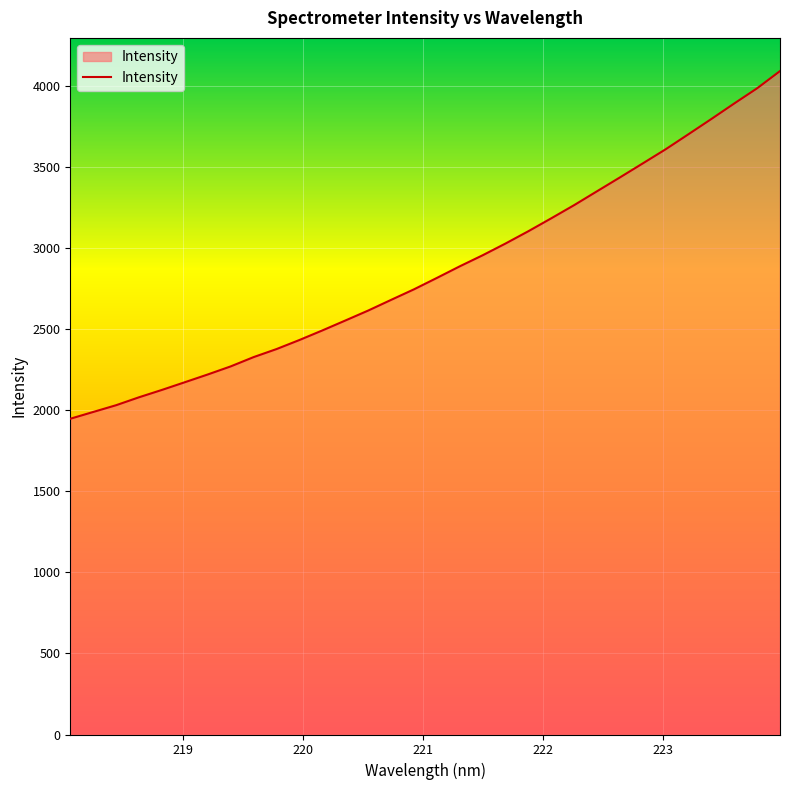

What is the difference between the maximum and minimum values?

2145.8